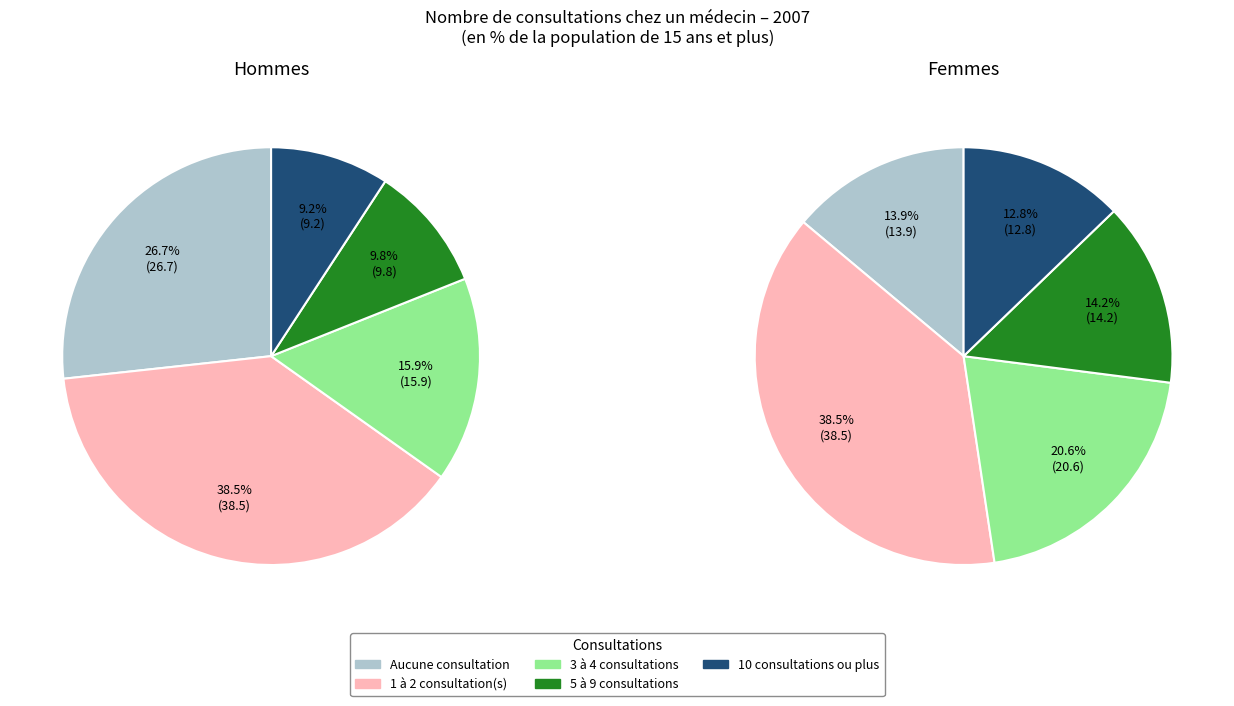

How many slices are in this pie chart?

5